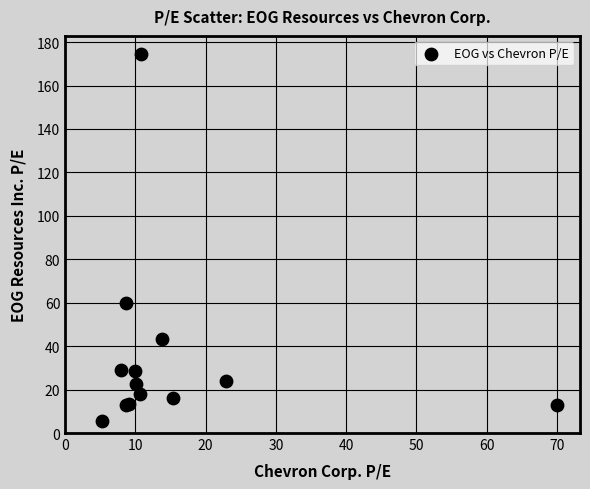

What Y value in the scatter plot is closest to 89?

59.7